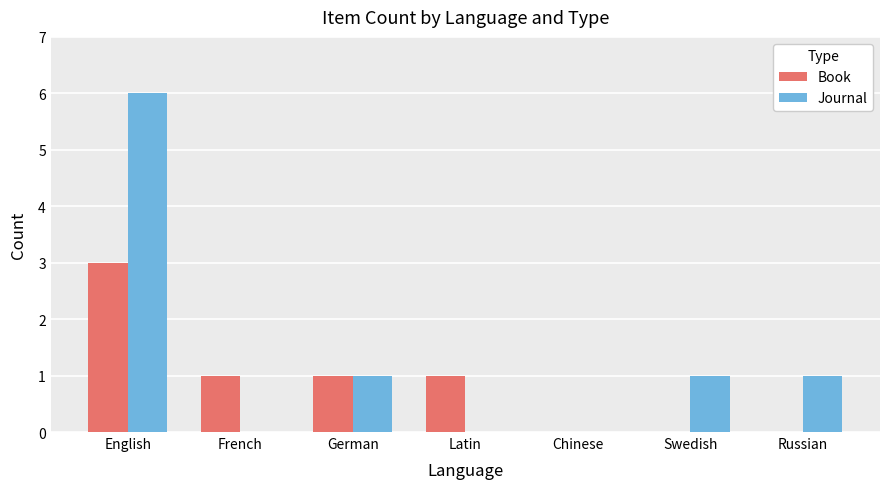

What is the greatest value displayed?

6